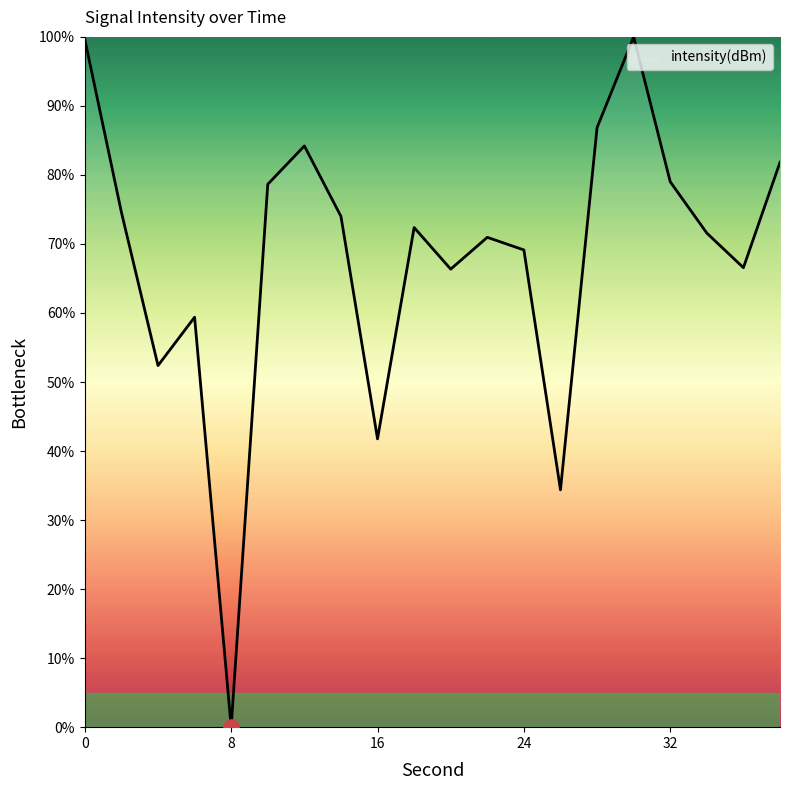

What is the greatest value displayed?

100.0